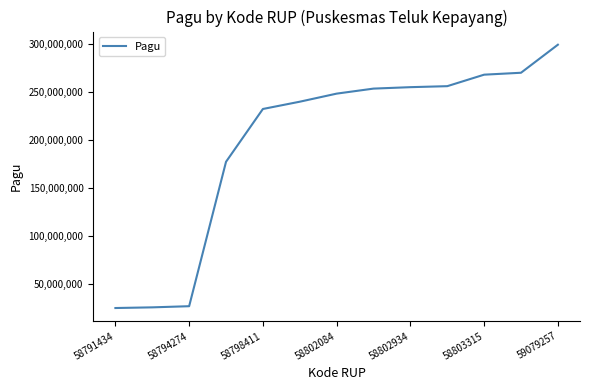

What is the greatest value displayed?

299466786